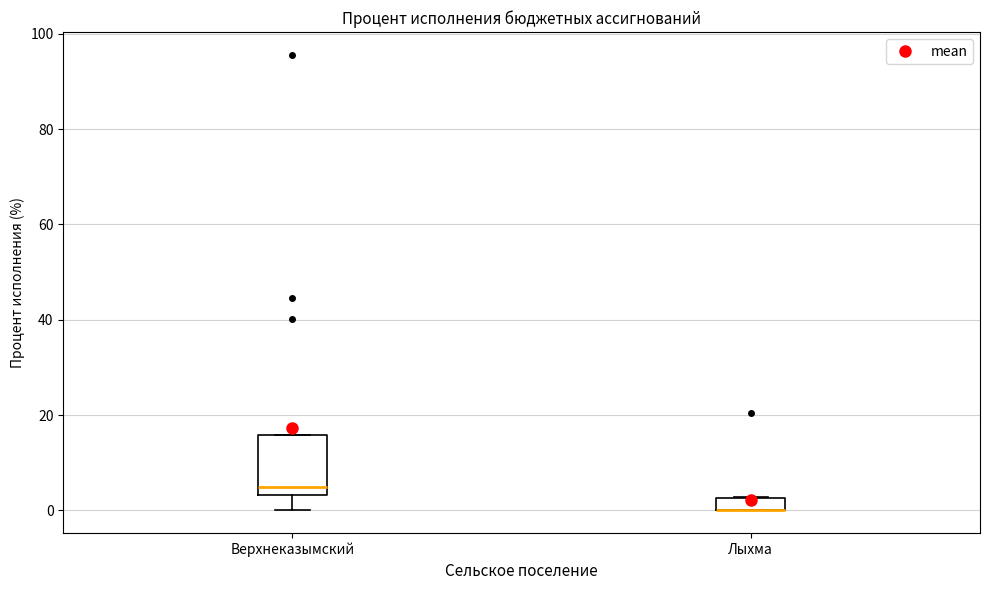

Where is the lower edge of the box for Лыхма on the y-axis? The values are not printed on the chart, so give them approximately, as read against the axis.

0